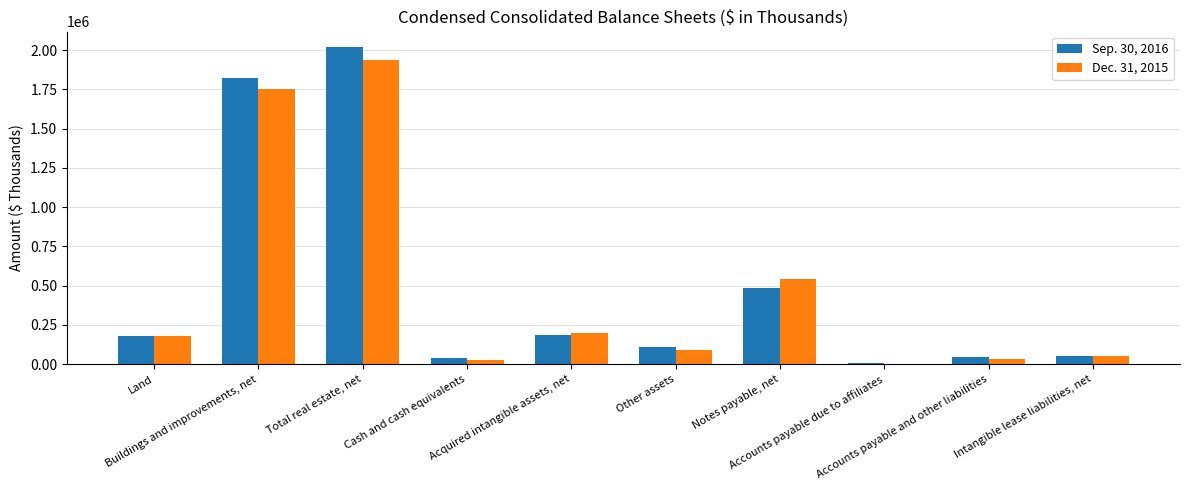

How many groups of bars are there?

10